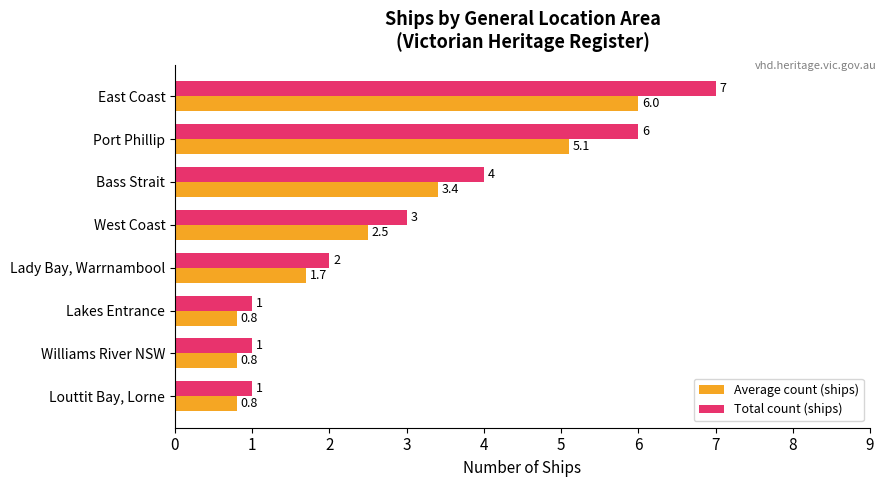

List the series in order of their peak value, highest first.

Total count (ships), Average count (ships)